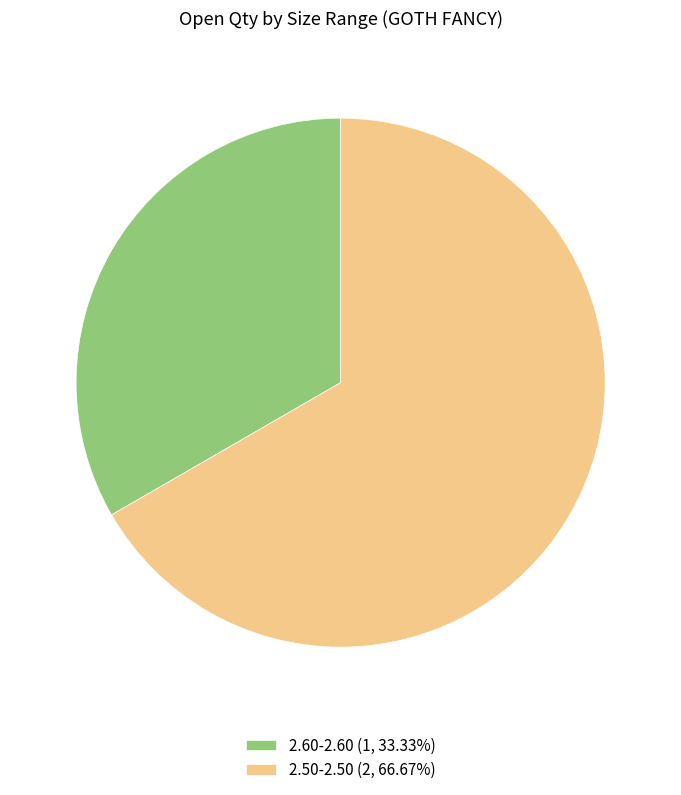

How many segments does this pie chart have?

2